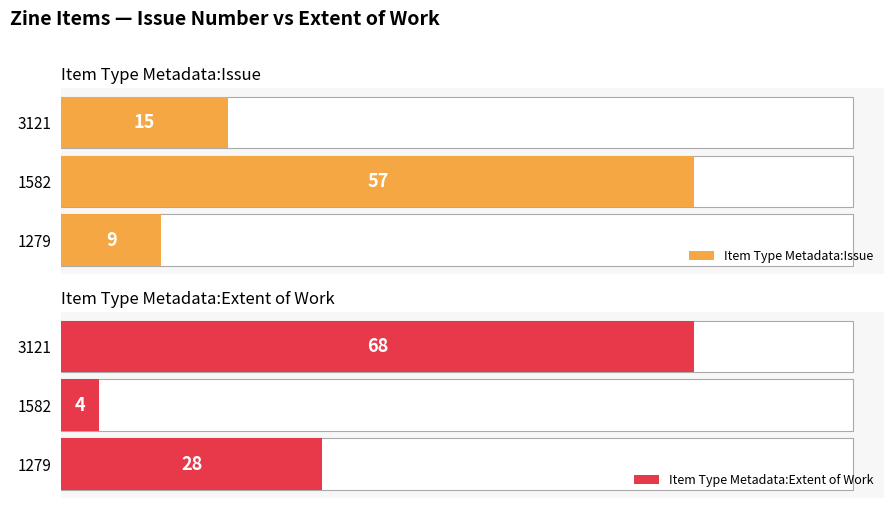

Rank the series by their average value, from highest to lowest.

Item Type Metadata:Extent of Work, Item Type Metadata:Issue